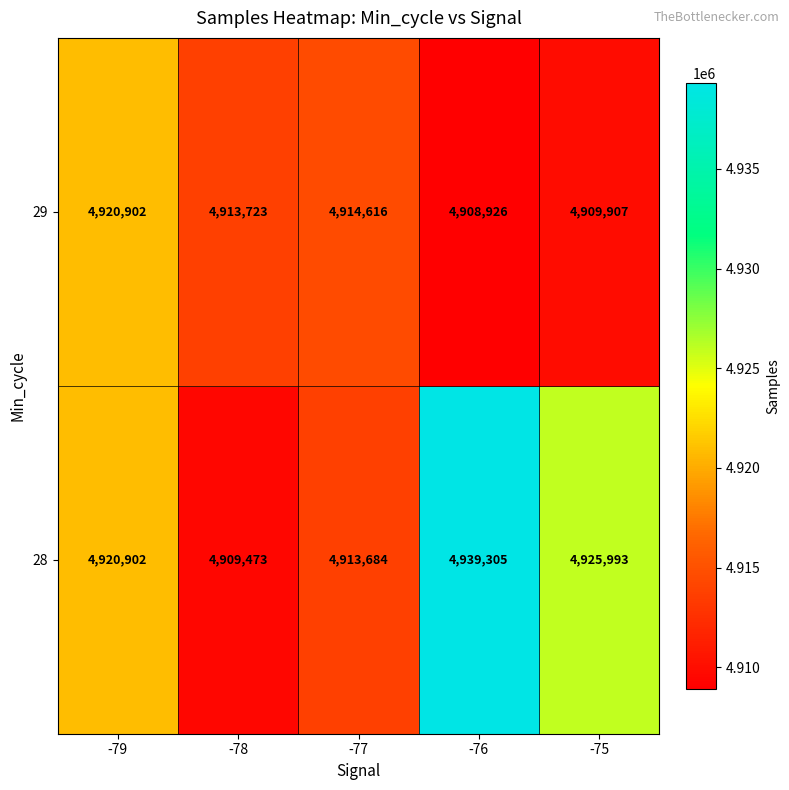

What is the sum of all 28 values?

24609357